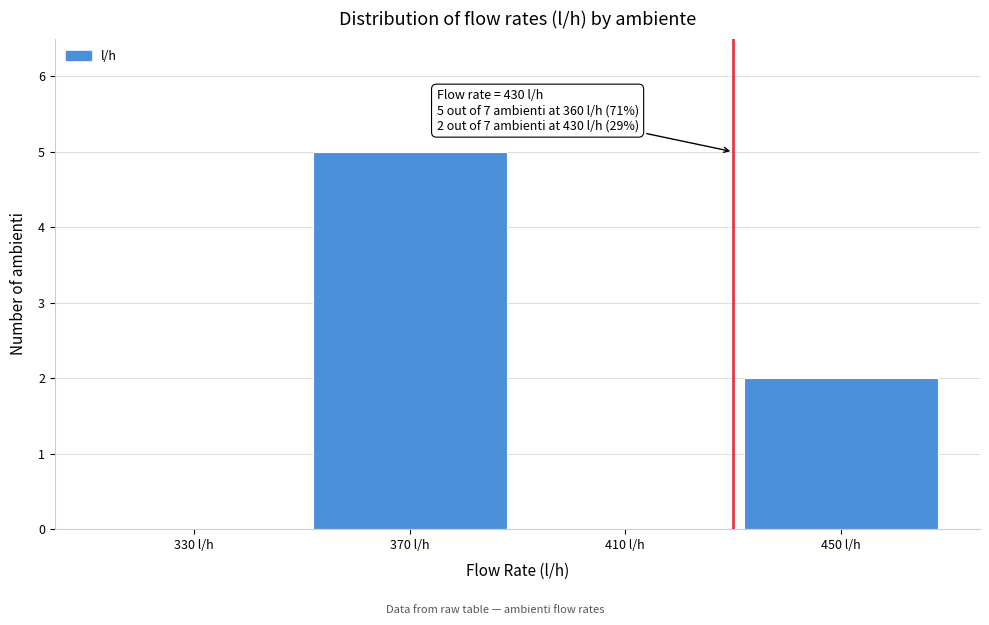

Reading left to right, what are all the values shown in this chart?

330 l/h=0	370 l/h=5	410 l/h=0	450 l/h=2